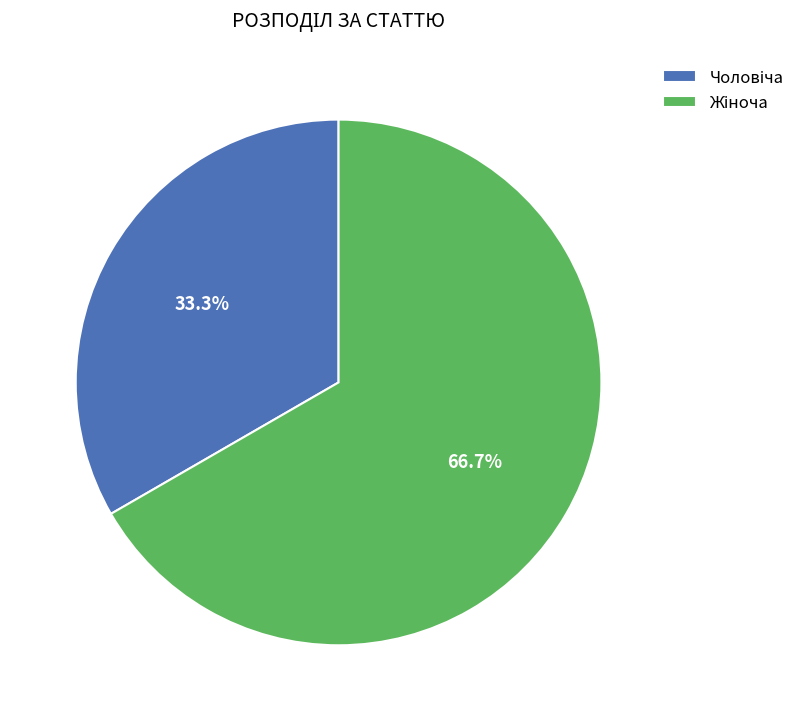

Is there a majority slice in this chart?

Yes